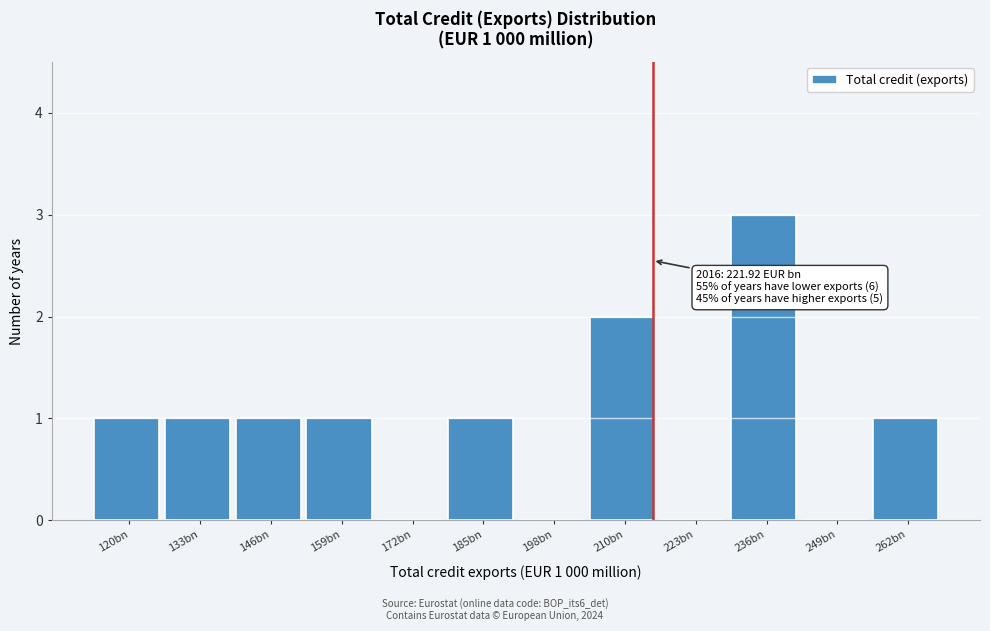

Reading left to right, list all the values displayed in this chart.

120bn=1	133bn=1	146bn=1	159bn=1	172bn=0	185bn=1	198bn=0	210bn=2	223bn=0	236bn=3	249bn=0	262bn=1